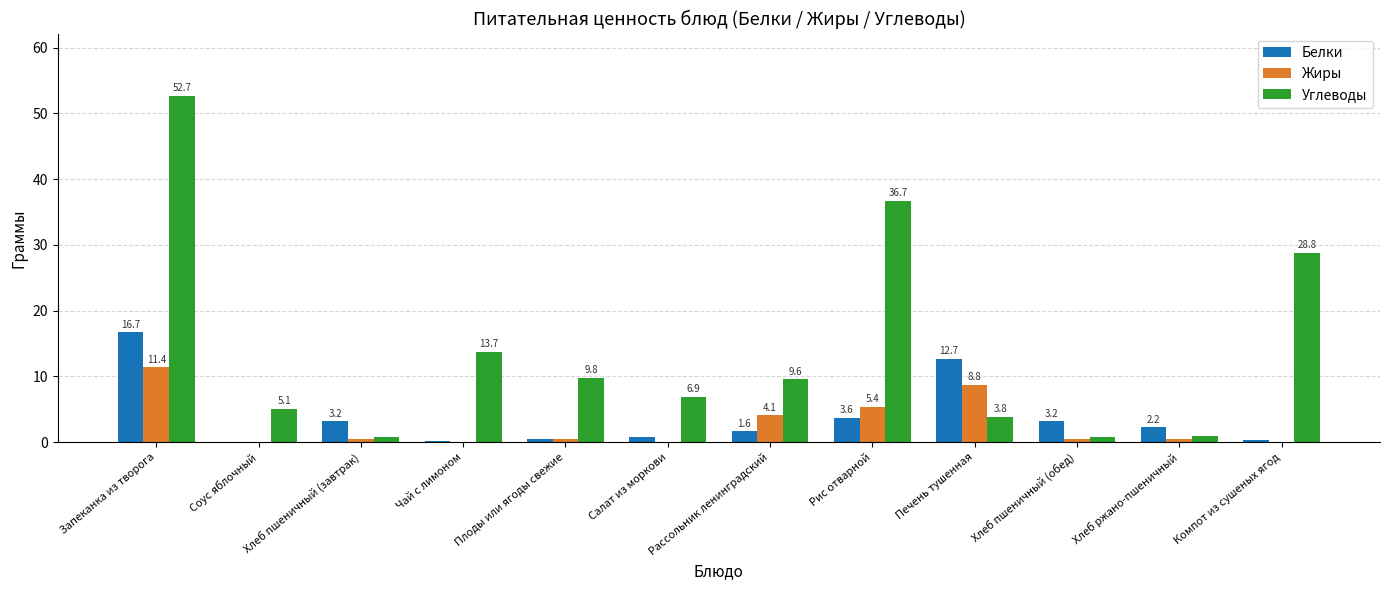

Which series has the largest range (max minus min)?

Углеводы